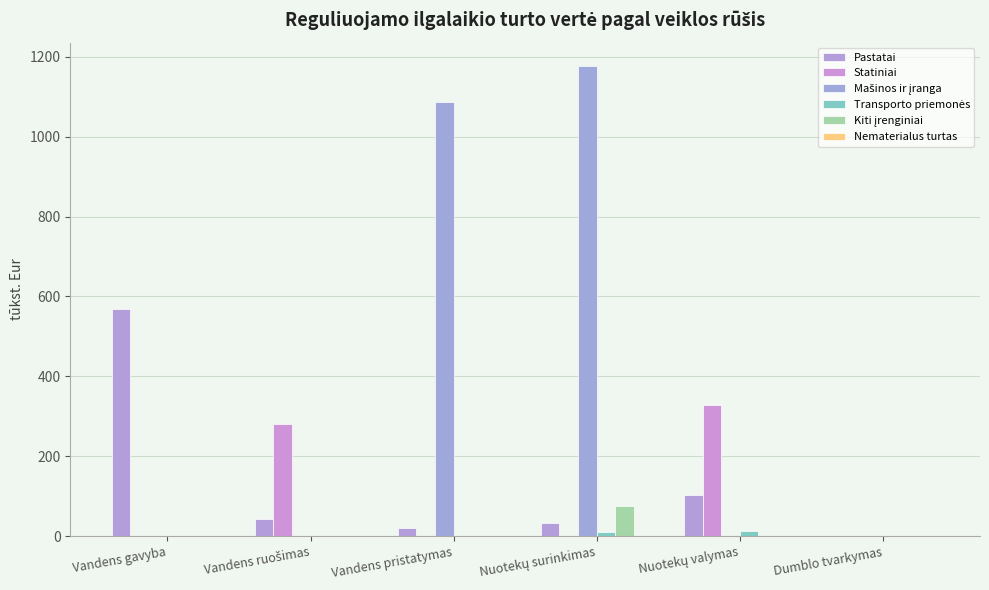

What is the label of the 1st bar from the left?

Vandens gavyba